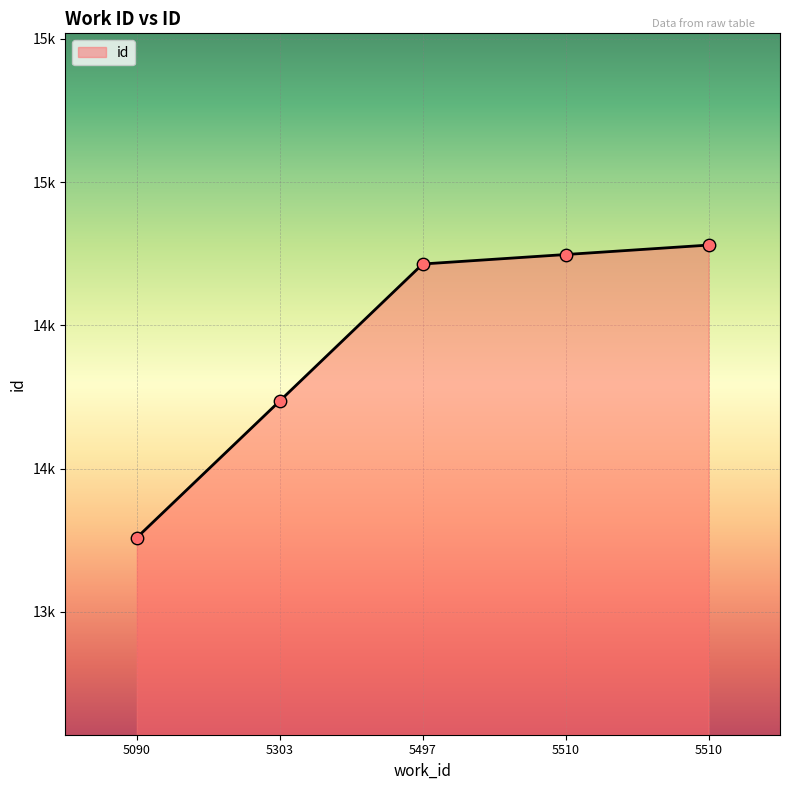

Approximately how many times larger is the value at 5303 compared to 5497?

1.0